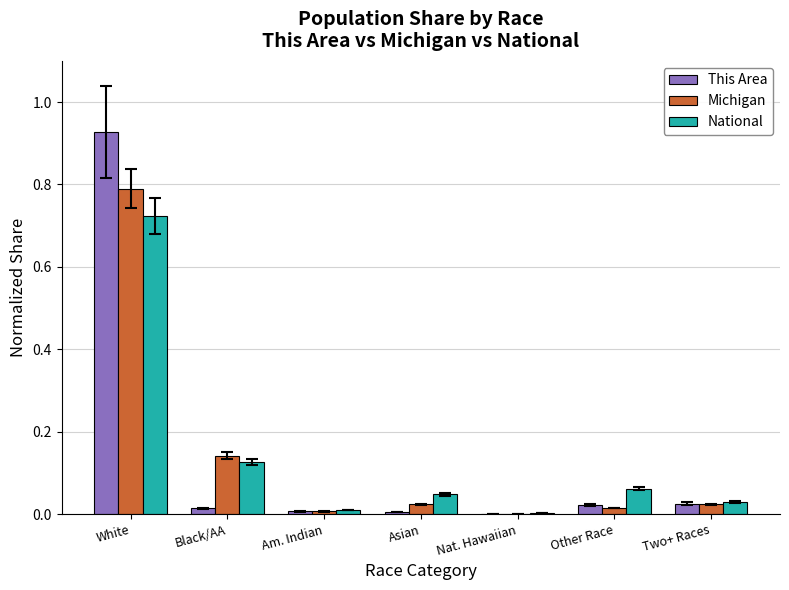

At which category does the chart reach its peak across all series?

White